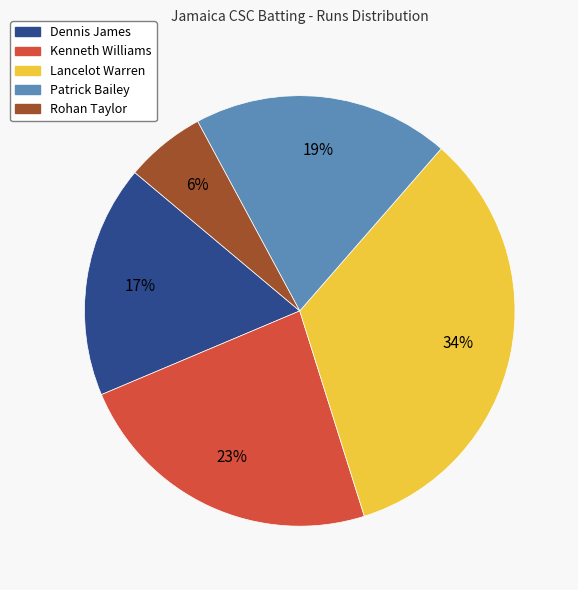

To the nearest percent, what is the average slice percentage?

20%